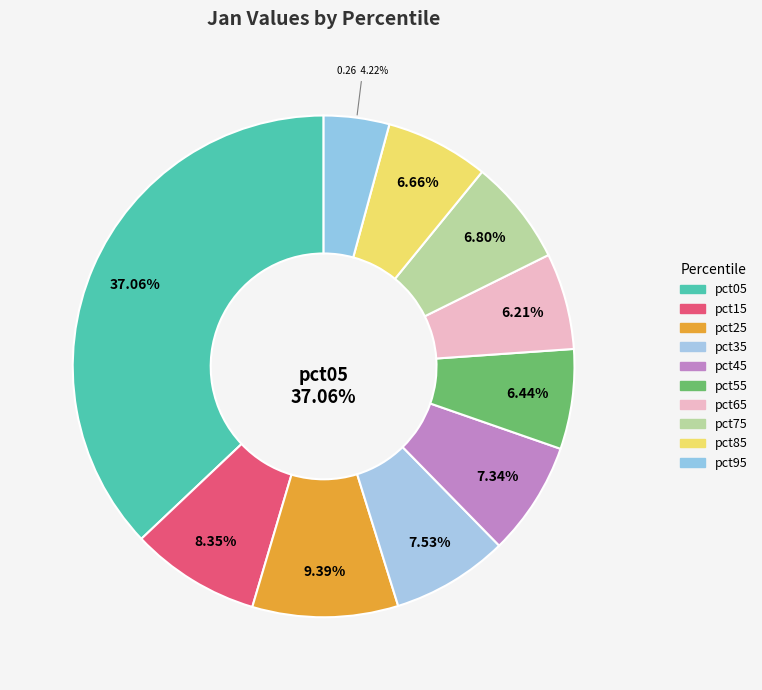

Is pct55 the majority of the pie?

No